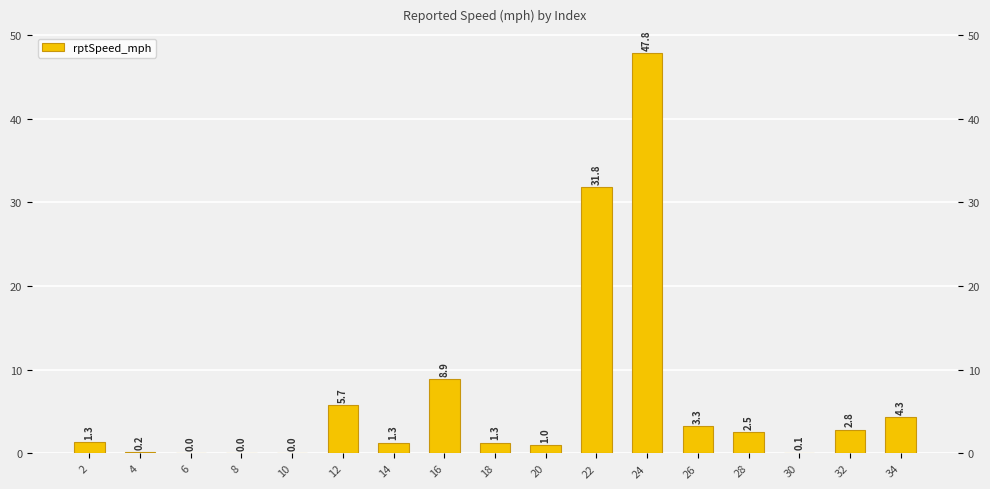

True or false: the data shows 1.0 at 20.

True